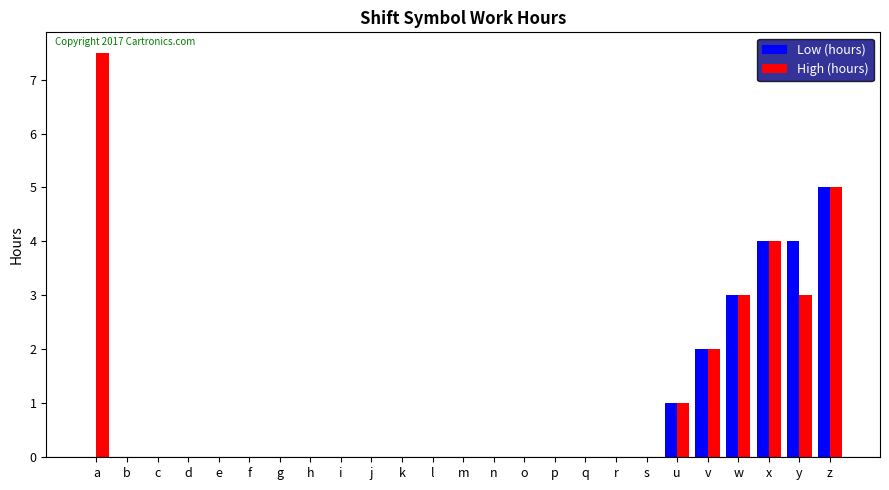

What is the greatest value displayed?

7.5